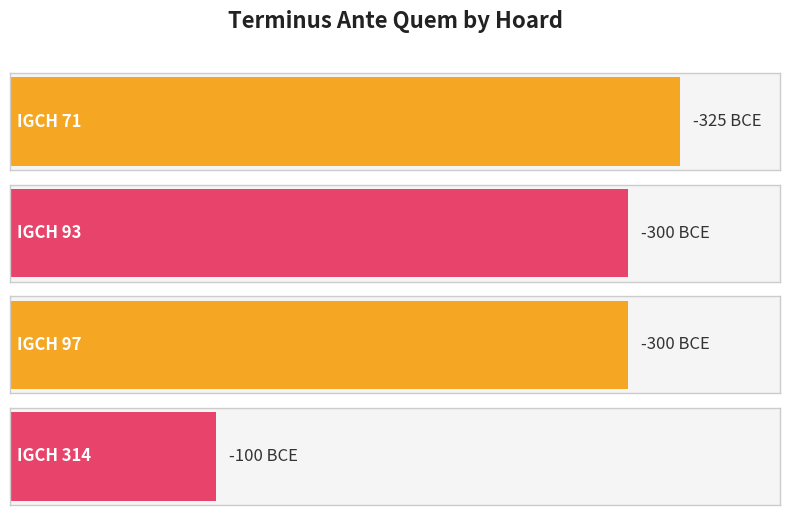

How many bars are there in total?

4